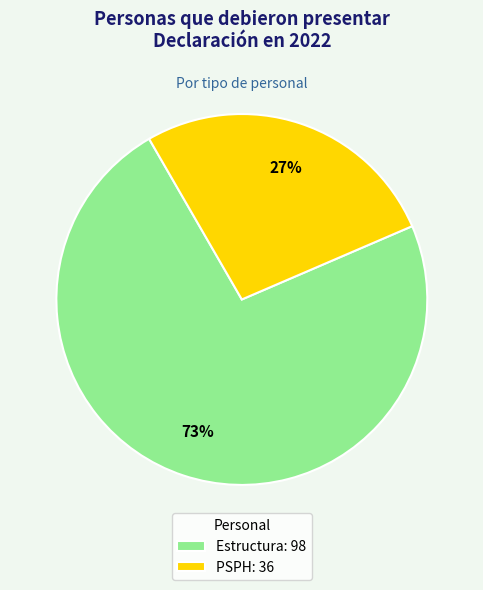

How many segments does this pie chart have?

2